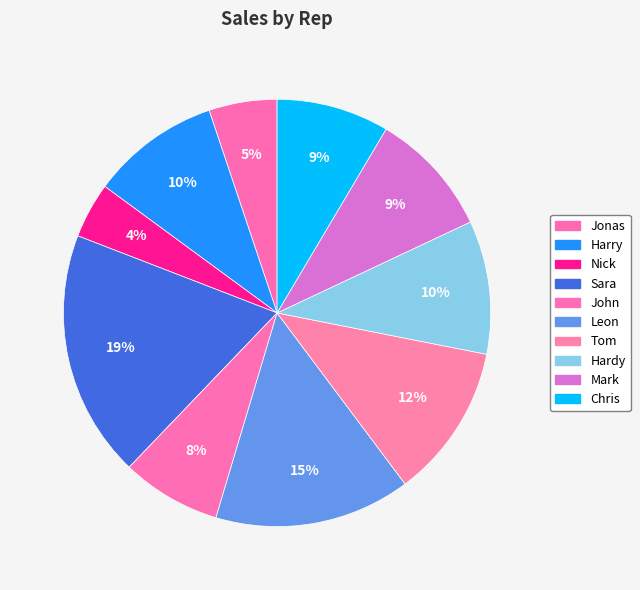

How many slices are in this pie chart?

10